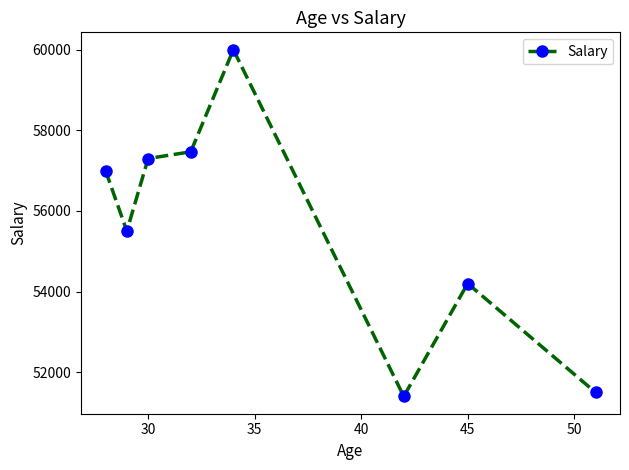

What is the maximum value shown in the chart?

60000.0